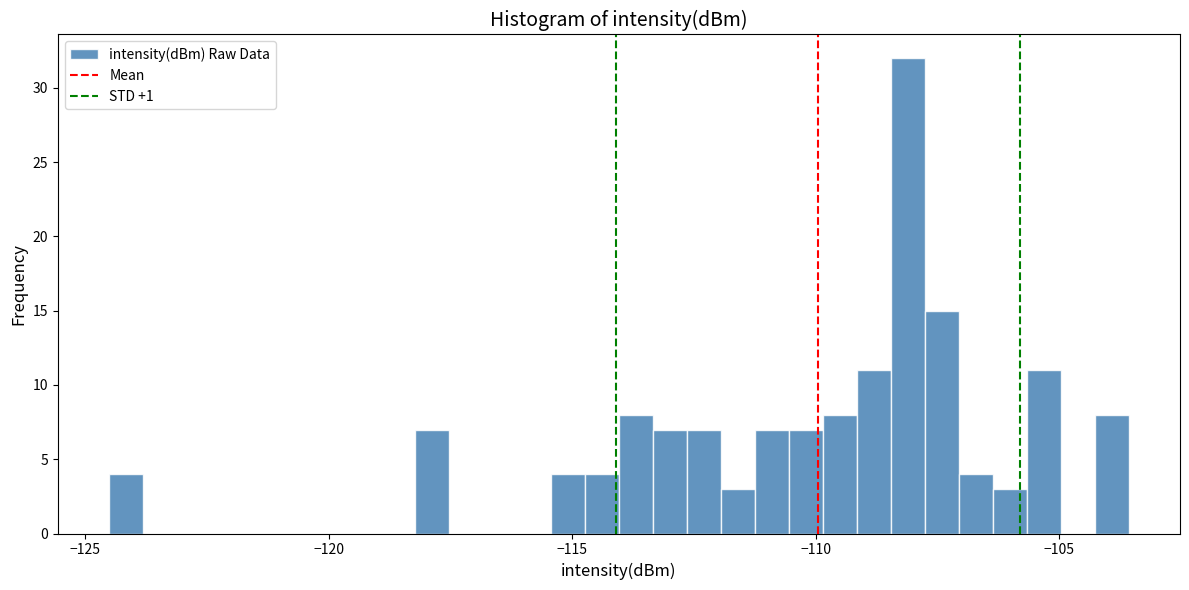

Around what value on the x-axis is the tallest bar? Give the approximate position of its centre, as read against the axis.

-108.0